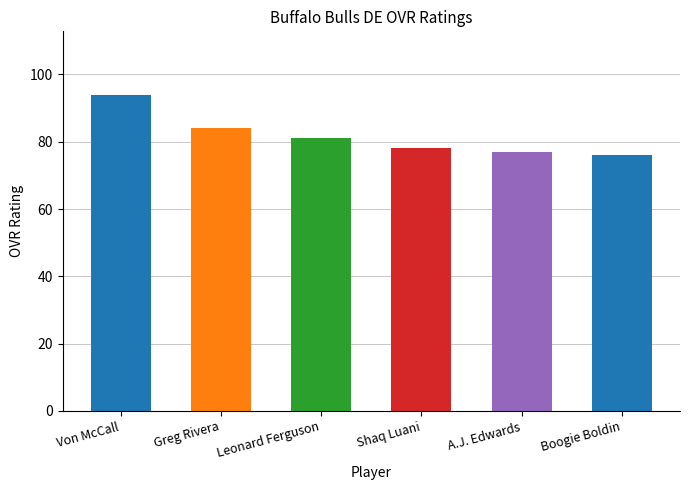

What position from the left is Von McCall?

1